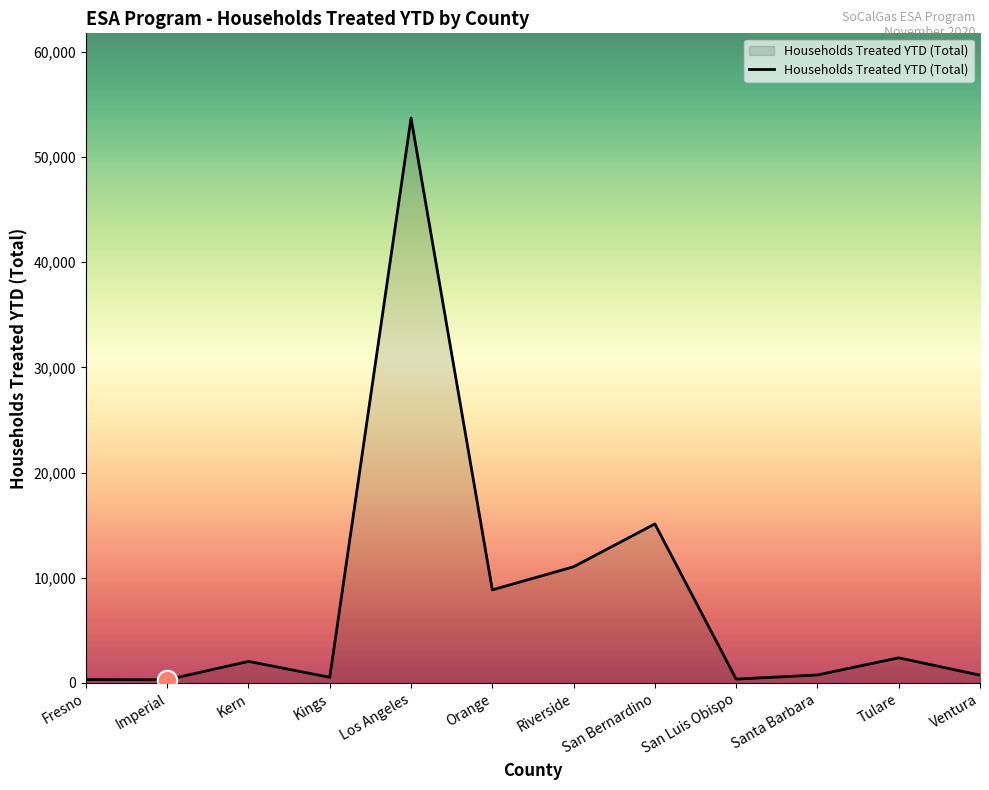

What is the average value?

8018